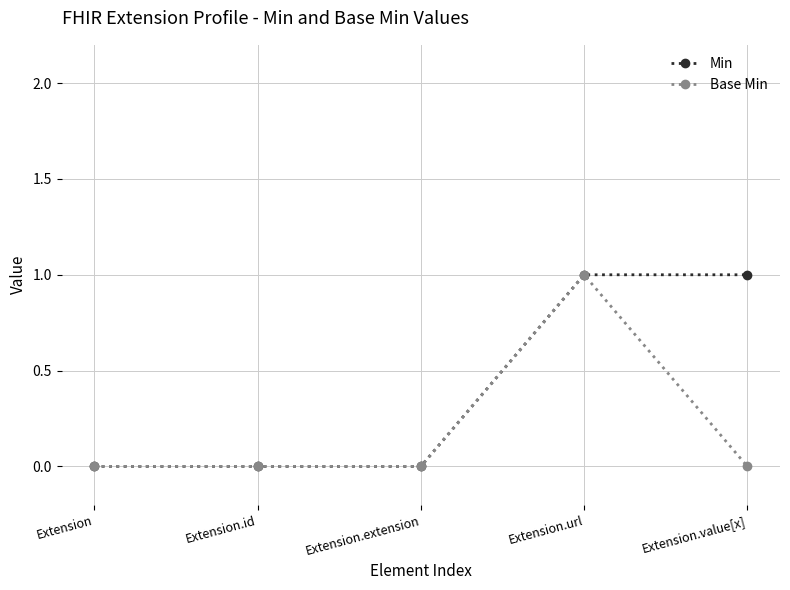

Does the chart display data point markers on the line(s)?

Yes